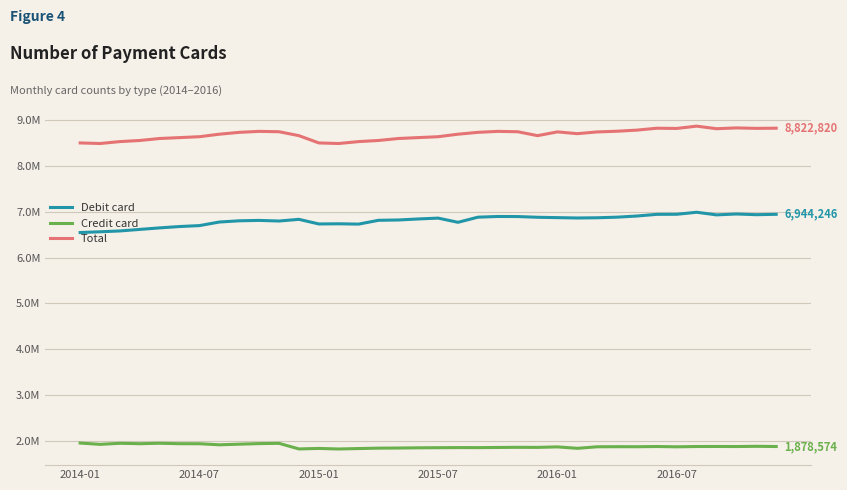

What are all the series names shown in the legend?

Debit card, Credit card, Total